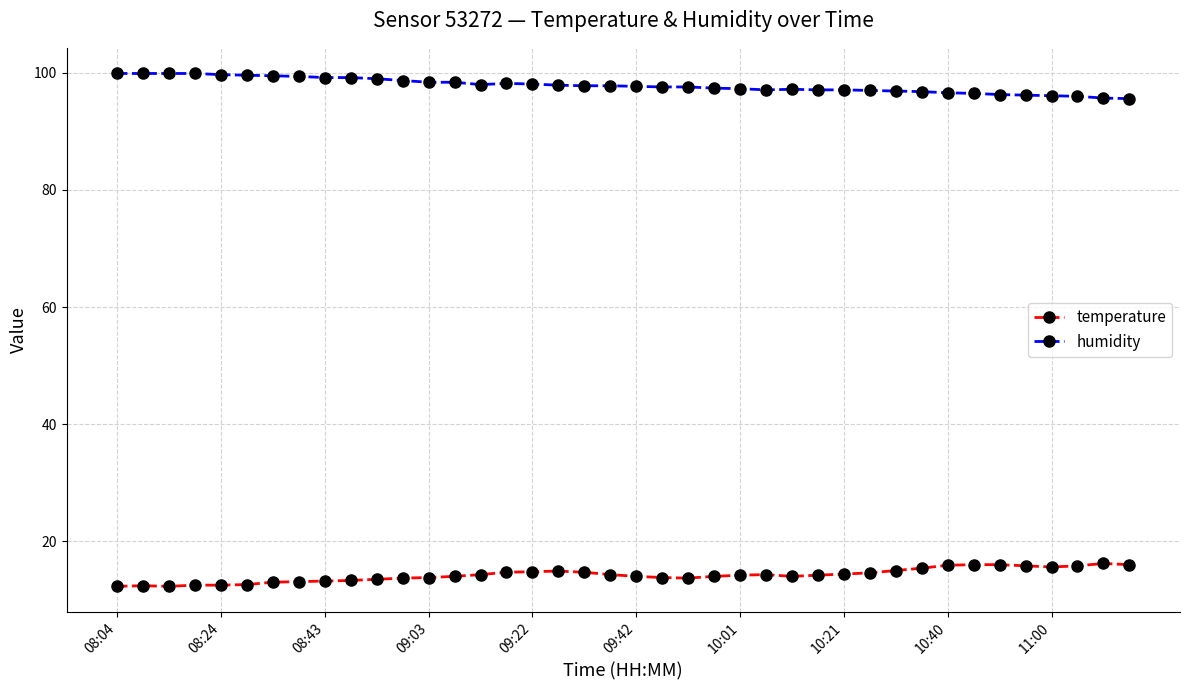

True or false: humidity has more than 0 interior local peaks.

True